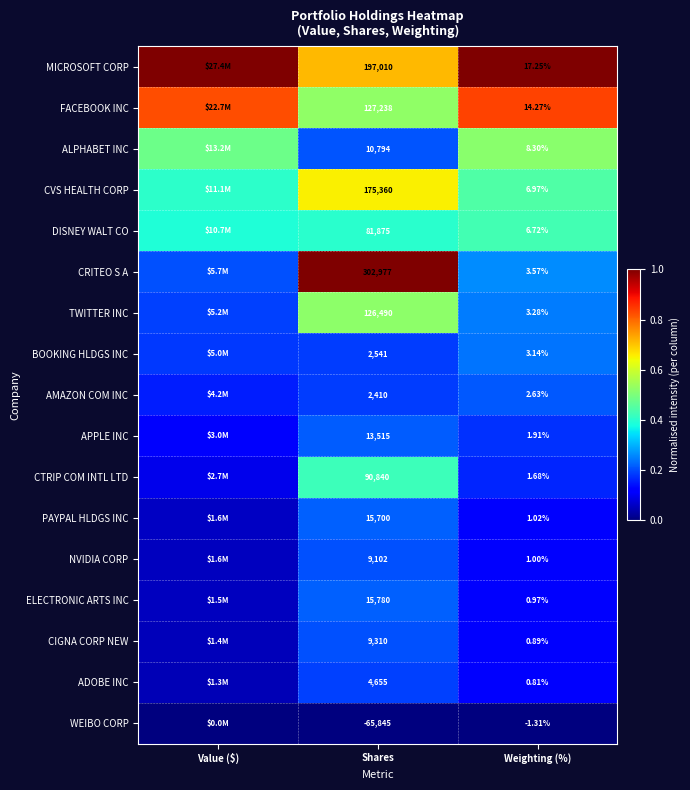

Is the value of BOOKING HLDGS INC at Weighting (%) greater than the value of PAYPAL HLDGS INC at Shares?

No